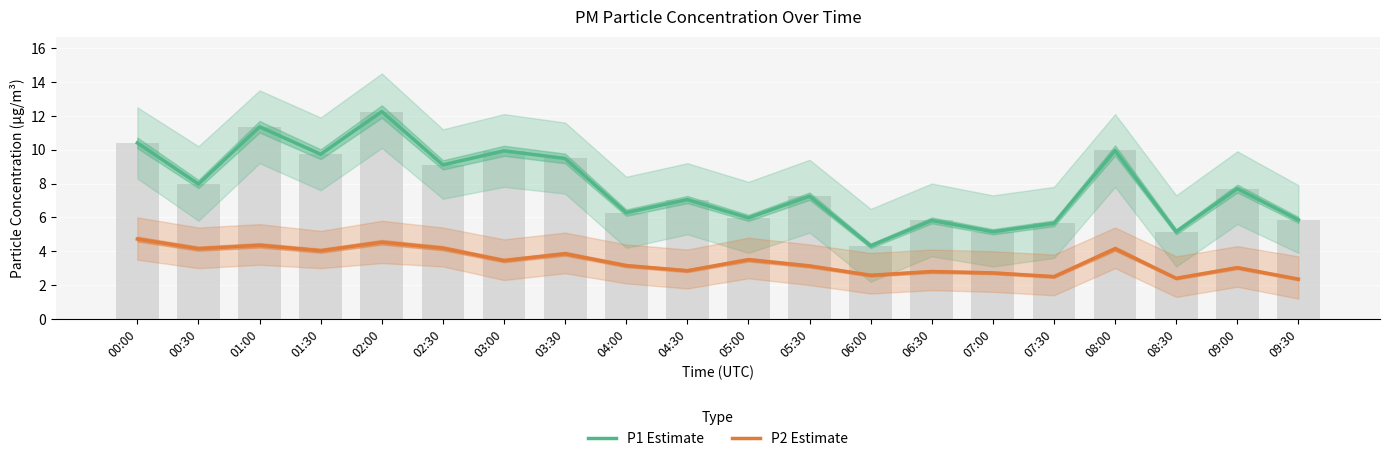

What is the sum of all P1 Estimate values?

156.3